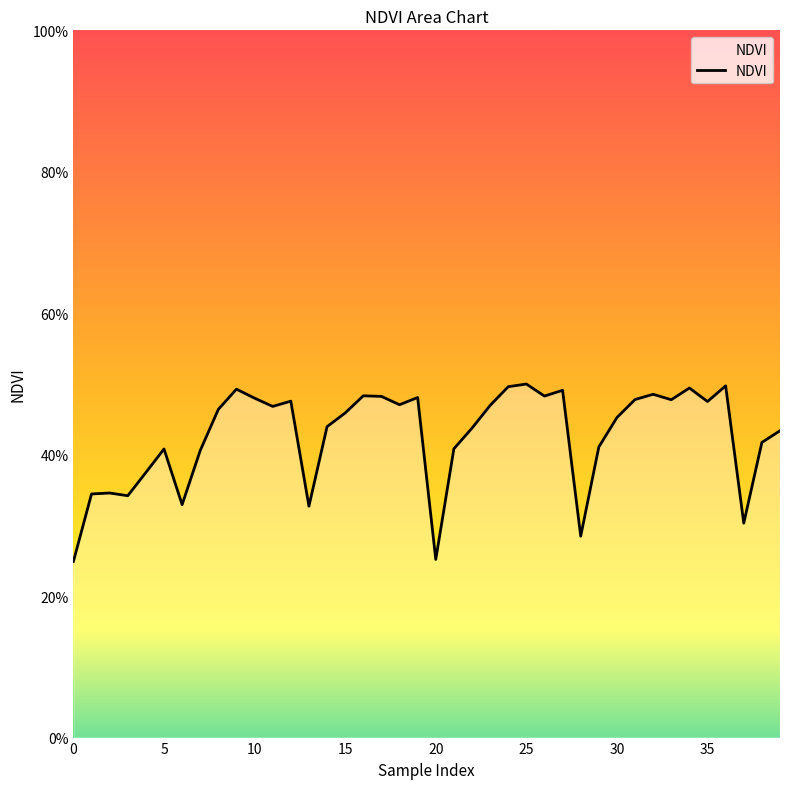

Does the chart display data point markers on the line(s)?

No